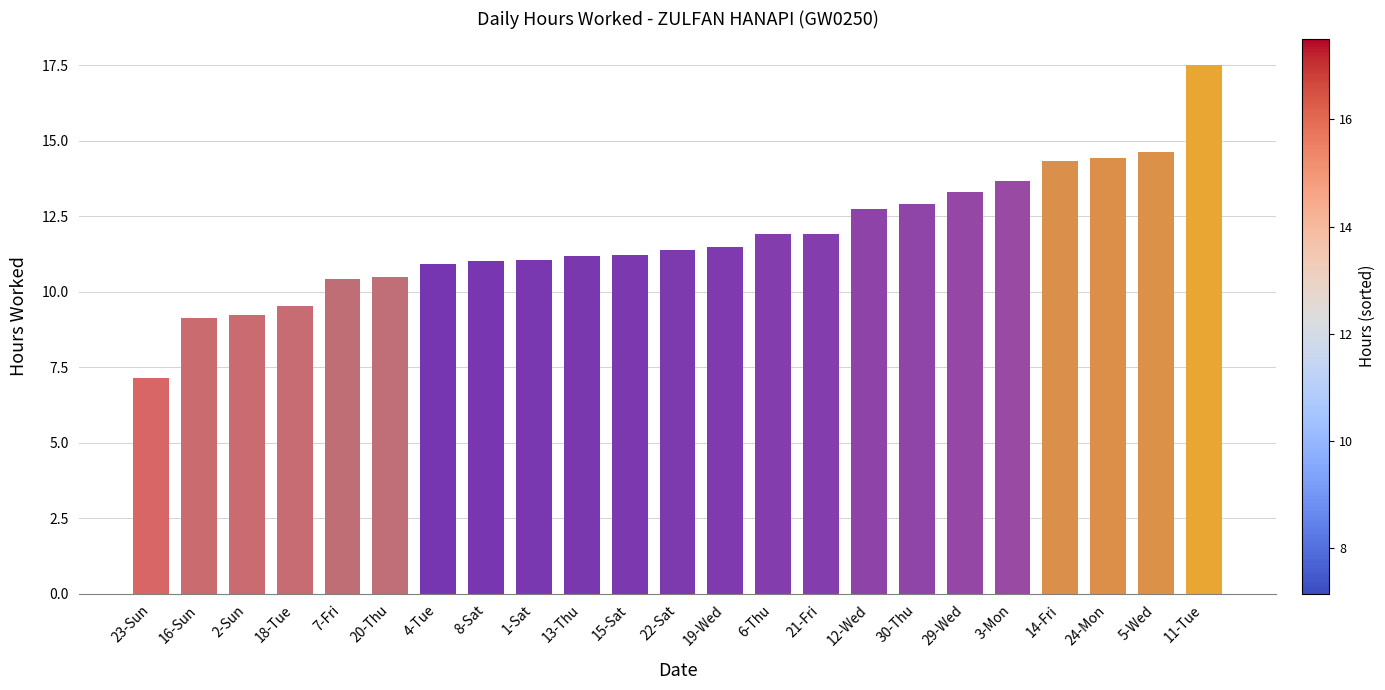

The value at 24-Mon is 14.4. True or false?

True